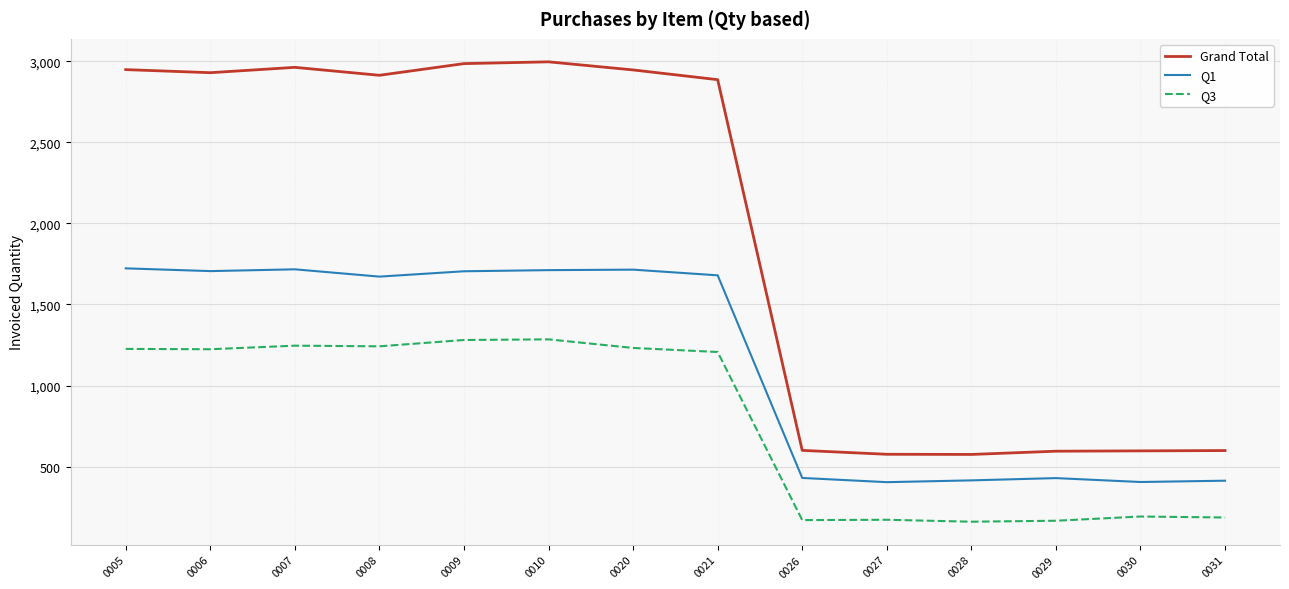

Does the chart display data point markers on the line(s)?

No